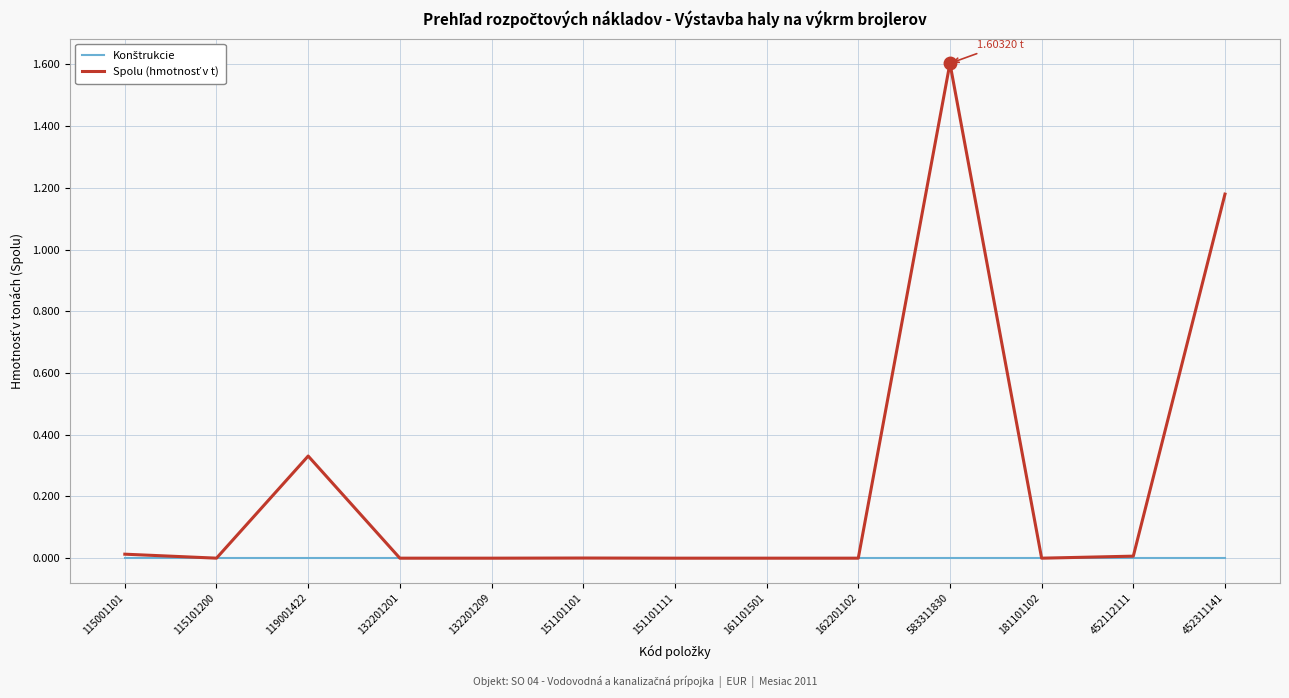

Count the number of data series in this chart.

2